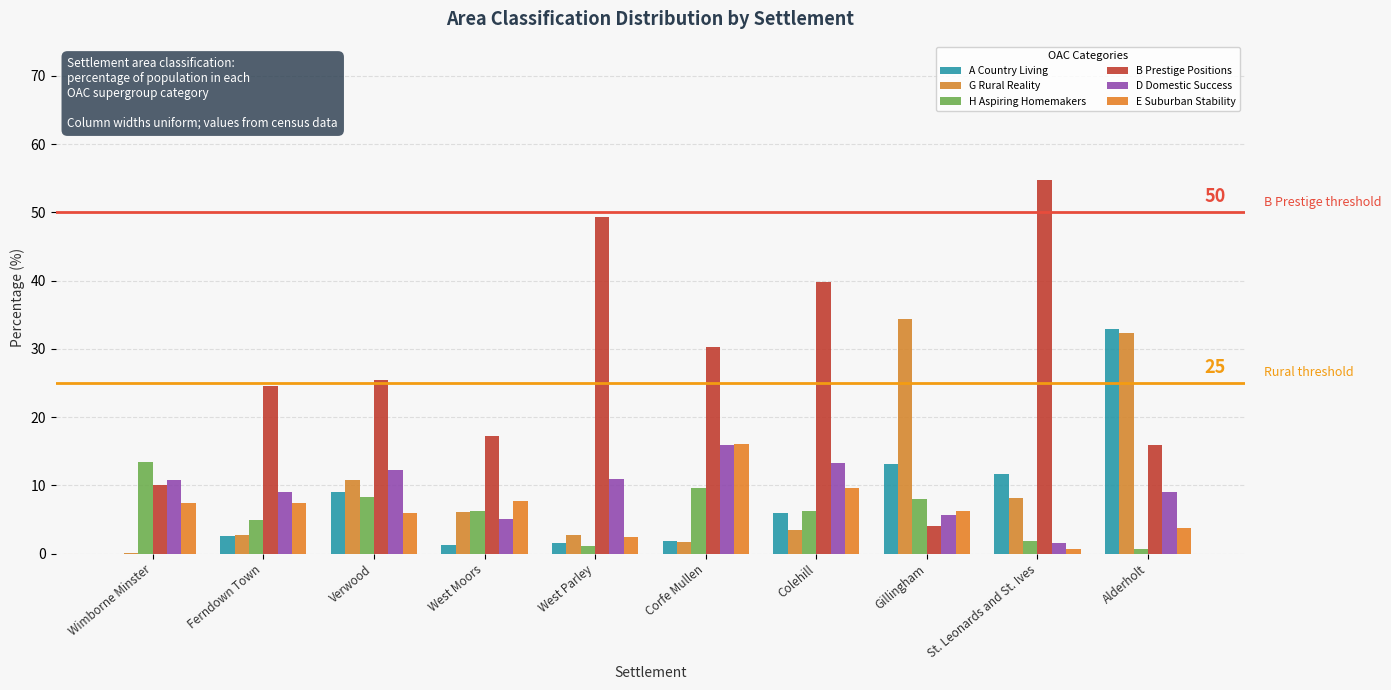

How many data points in D Domestic Success are above 10?

5